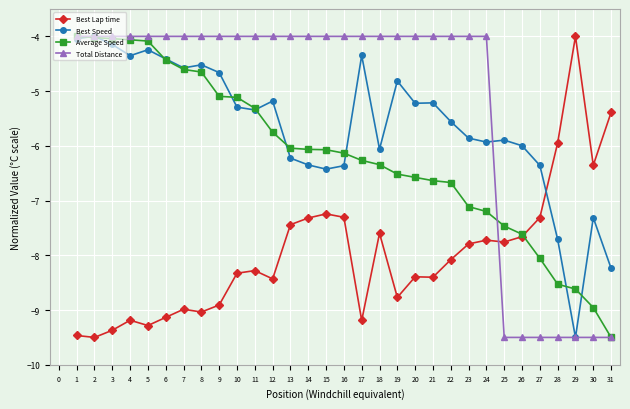

At which label is Best Lap time closest to -6?

28